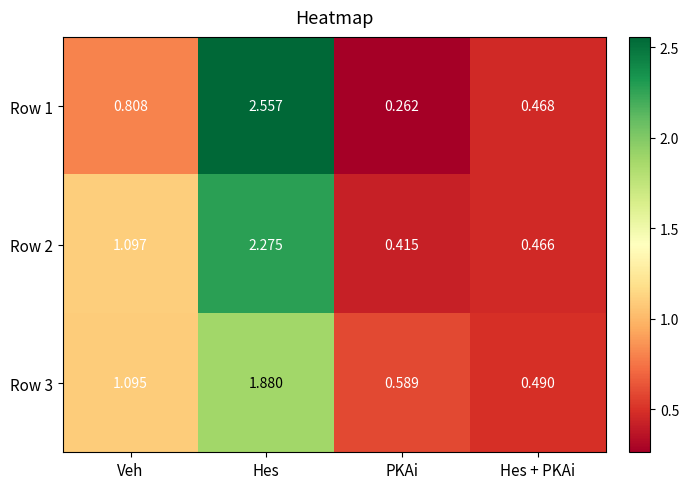

What is the total value across all series at PKAi?

1.3